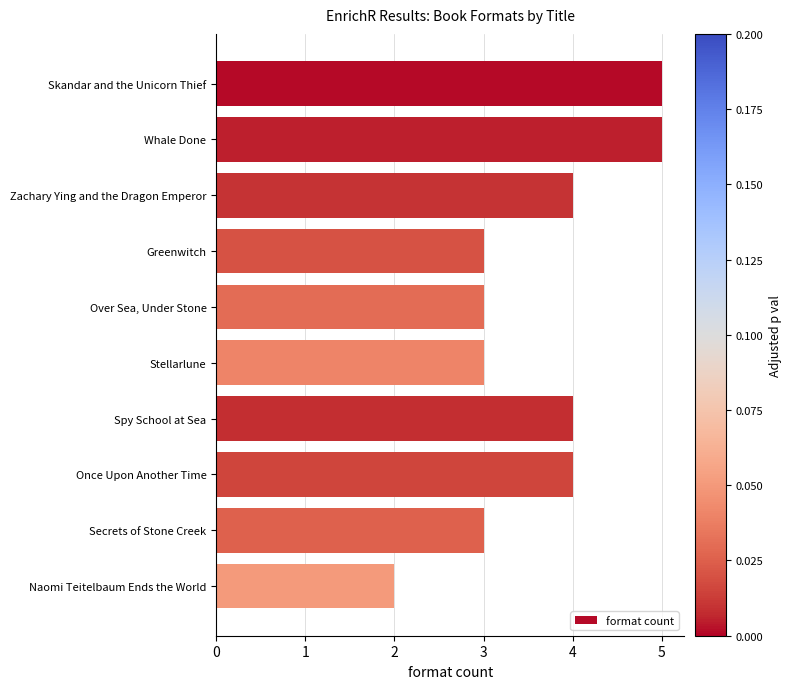

Is it true that the value at Naomi Teitelbaum Ends the World is 1?

False